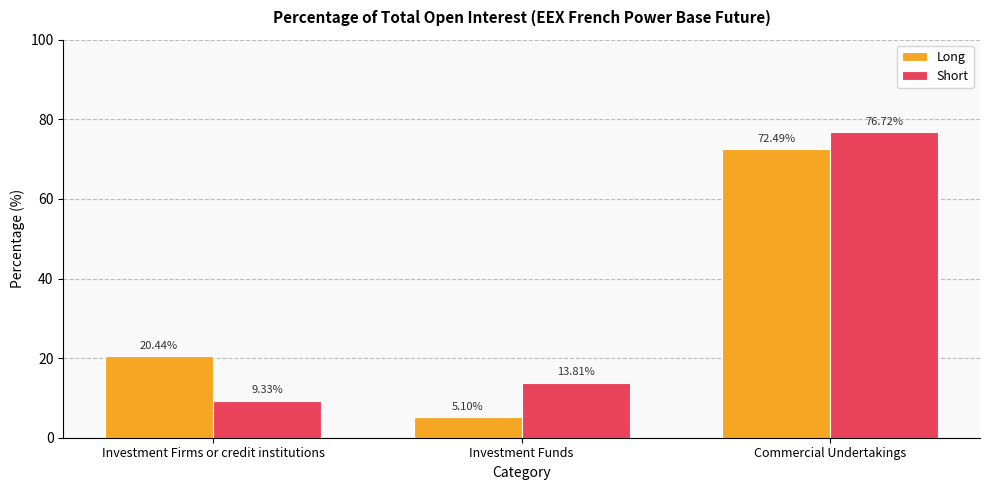

Where does the Long series first go above 20?

Investment Firms or credit institutions